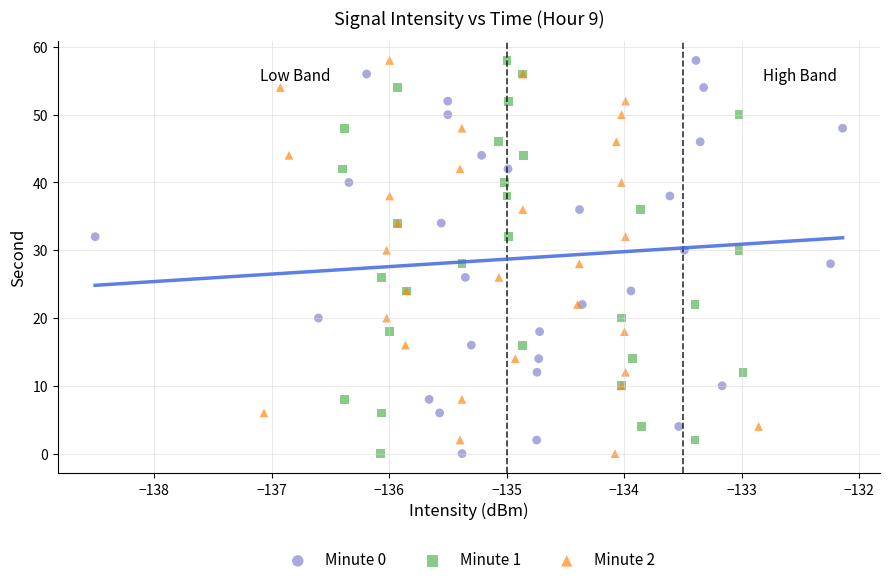

What are all the series names shown in the legend?

Minute 0, Minute 1, Minute 2